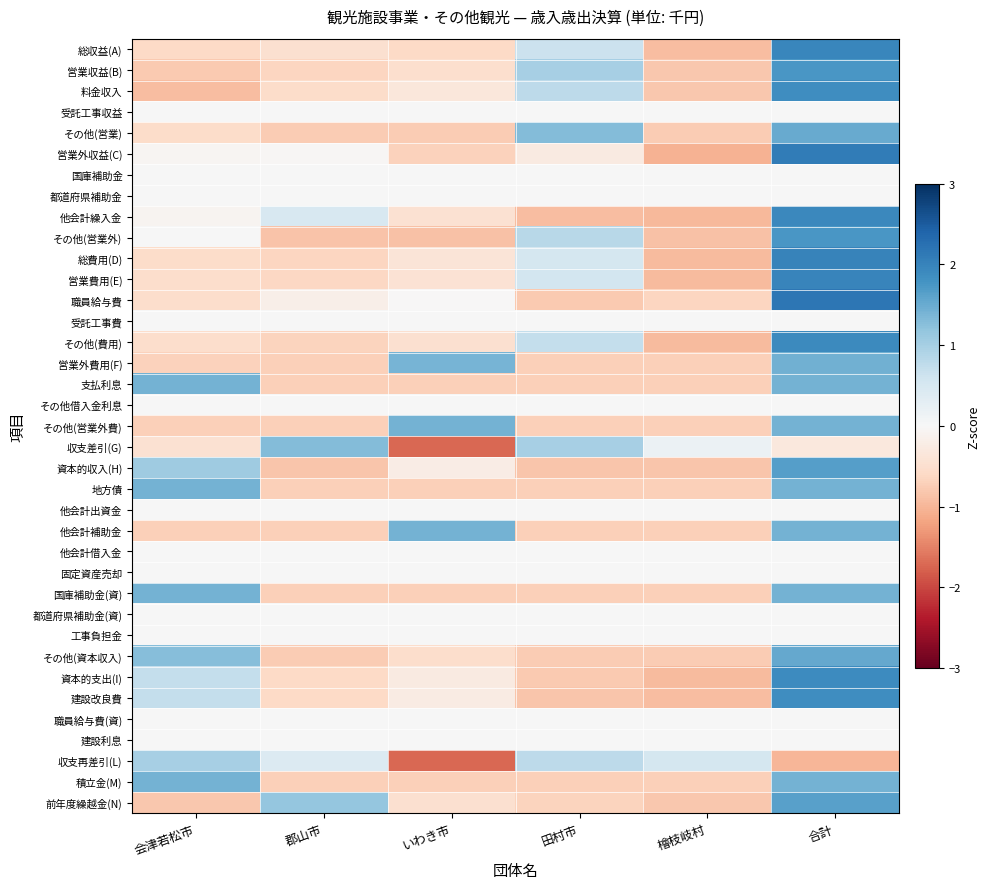

Reading right to left, what are all the values shown in this chart?

総収益(A): 合計=1.9	檜枝岐村=-0.9	田村市=0.6	いわき市=-0.6	郡山市=-0.5	会津若松市=-0.6
営業収益(B): 合計=1.8	檜枝岐村=-0.8	田村市=1.0	いわき市=-0.5	郡山市=-0.6	会津若松市=-0.8
料金収入: 合計=1.9	檜枝岐村=-0.8	田村市=0.8	いわき市=-0.3	郡山市=-0.6	会津若松市=-0.9
受託工事収益: 合計=0.0	檜枝岐村=0.0	田村市=0.0	いわき市=0.0	郡山市=0.0	会津若松市=0.0
その他(営業): 合計=1.5	檜枝岐村=-0.8	田村市=1.3	いわき市=-0.8	郡山市=-0.8	会津若松市=-0.5
営業外収益(C): 合計=2.1	檜枝岐村=-1.0	田村市=-0.3	いわき市=-0.7	郡山市=-0.0	会津若松市=-0.1
国庫補助金: 合計=0.0	檜枝岐村=0.0	田村市=0.0	いわき市=0.0	郡山市=0.0	会津若松市=0.0
都道府県補助金: 合計=0.0	檜枝岐村=0.0	田村市=0.0	いわき市=0.0	郡山市=0.0	会津若松市=0.0
他会計繰入金: 合計=1.9	檜枝岐村=-1.0	田村市=-0.9	いわき市=-0.5	郡山市=0.5	会津若松市=-0.1
その他(営業外): 合計=1.7	檜枝岐村=-0.9	田村市=0.8	いわき市=-0.9	郡山市=-0.9	会津若松市=0.0
総費用(D): 合計=2.0	檜枝岐村=-0.9	田村市=0.5	いわき市=-0.4	郡山市=-0.6	会津若松市=-0.5
営業費用(E): 合計=2.0	檜枝岐村=-0.9	田村市=0.6	いわき市=-0.4	郡山市=-0.6	会津若松市=-0.5
職員給与費: 合計=2.2	檜枝岐村=-0.7	田村市=-0.8	いわき市=-0.0	郡山市=-0.2	会津若松市=-0.5
受託工事費: 合計=0.0	檜枝岐村=0.0	田村市=0.0	いわき市=0.0	郡山市=0.0	会津若松市=0.0
その他(費用): 合計=1.9	檜枝岐村=-1.0	田村市=0.7	いわき市=-0.5	郡山市=-0.7	会津若松市=-0.5
営業外費用(F): 合計=1.4	檜枝岐村=-0.7	田村市=-0.7	いわき市=1.4	郡山市=-0.7	会津若松市=-0.7
支払利息: 合計=1.4	檜枝岐村=-0.7	田村市=-0.7	いわき市=-0.7	郡山市=-0.7	会津若松市=1.4
その他借入金利息: 合計=0.0	檜枝岐村=0.0	田村市=0.0	いわき市=0.0	郡山市=0.0	会津若松市=0.0
その他(営業外費): 合計=1.4	檜枝岐村=-0.7	田村市=-0.7	いわき市=1.4	郡山市=-0.7	会津若松市=-0.7
収支差引(G): 合計=-0.3	檜枝岐村=0.2	田村市=1.0	いわき市=-1.7	郡山市=1.3	会津若松市=-0.5
資本的収入(H): 合計=1.7	檜枝岐村=-0.8	田村市=-0.8	いわき市=-0.2	郡山市=-0.8	会津若松市=1.1
地方債: 合計=1.4	檜枝岐村=-0.7	田村市=-0.7	いわき市=-0.7	郡山市=-0.7	会津若松市=1.4
他会計出資金: 合計=0.0	檜枝岐村=0.0	田村市=0.0	いわき市=0.0	郡山市=0.0	会津若松市=0.0
他会計補助金: 合計=1.4	檜枝岐村=-0.7	田村市=-0.7	いわき市=1.4	郡山市=-0.7	会津若松市=-0.7
他会計借入金: 合計=0.0	檜枝岐村=0.0	田村市=0.0	いわき市=0.0	郡山市=0.0	会津若松市=0.0
固定資産売却: 合計=0.0	檜枝岐村=0.0	田村市=0.0	いわき市=0.0	郡山市=0.0	会津若松市=0.0
国庫補助金(資): 合計=1.4	檜枝岐村=-0.7	田村市=-0.7	いわき市=-0.7	郡山市=-0.7	会津若松市=1.4
都道府県補助金(資): 合計=0.0	檜枝岐村=0.0	田村市=0.0	いわき市=0.0	郡山市=0.0	会津若松市=0.0
工事負担金: 合計=0.0	檜枝岐村=0.0	田村市=0.0	いわき市=0.0	郡山市=0.0	会津若松市=0.0
その他(資本収入): 合計=1.5	檜枝岐村=-0.8	田村市=-0.8	いわき市=-0.5	郡山市=-0.8	会津若松市=1.3
資本的支出(I): 合計=1.9	檜枝岐村=-0.9	田村市=-0.8	いわき市=-0.3	郡山市=-0.6	会津若松市=0.7
建設改良費: 合計=1.9	檜枝岐村=-0.9	田村市=-0.8	いわき市=-0.3	郡山市=-0.6	会津若松市=0.7
職員給与費(資): 合計=0.0	檜枝岐村=0.0	田村市=0.0	いわき市=0.0	郡山市=0.0	会津若松市=0.0
建設利息: 合計=0.0	檜枝岐村=0.0	田村市=0.0	いわき市=0.0	郡山市=0.0	会津若松市=0.0
収支再差引(L): 合計=-1.0	檜枝岐村=0.5	田村市=0.8	いわき市=-1.7	郡山市=0.4	会津若松市=1.0
積立金(M): 合計=1.4	檜枝岐村=-0.7	田村市=-0.7	いわき市=-0.7	郡山市=-0.7	会津若松市=1.4
前年度繰越金(N): 合計=1.6	檜枝岐村=-0.8	田村市=-0.7	いわき市=-0.5	郡山市=1.2	会津若松市=-0.8